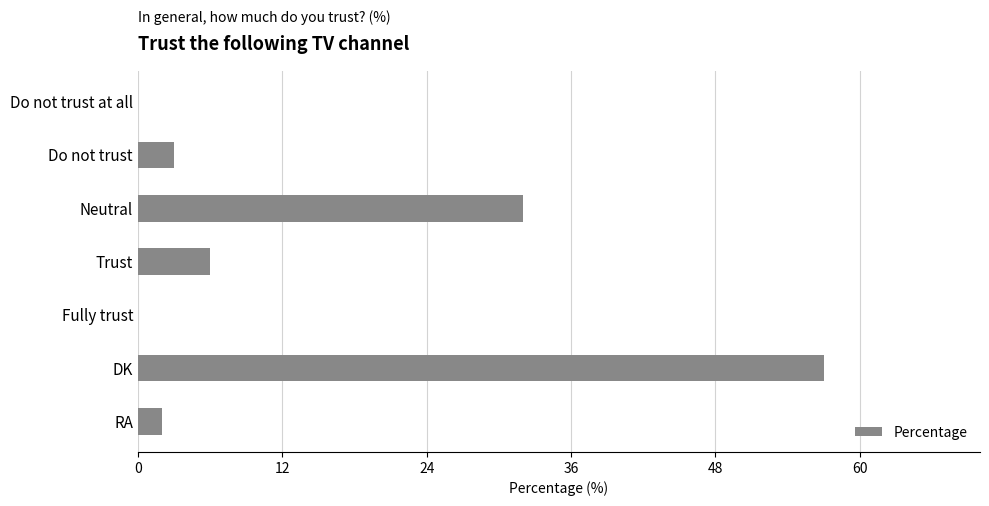

Are the bars horizontal?

Yes